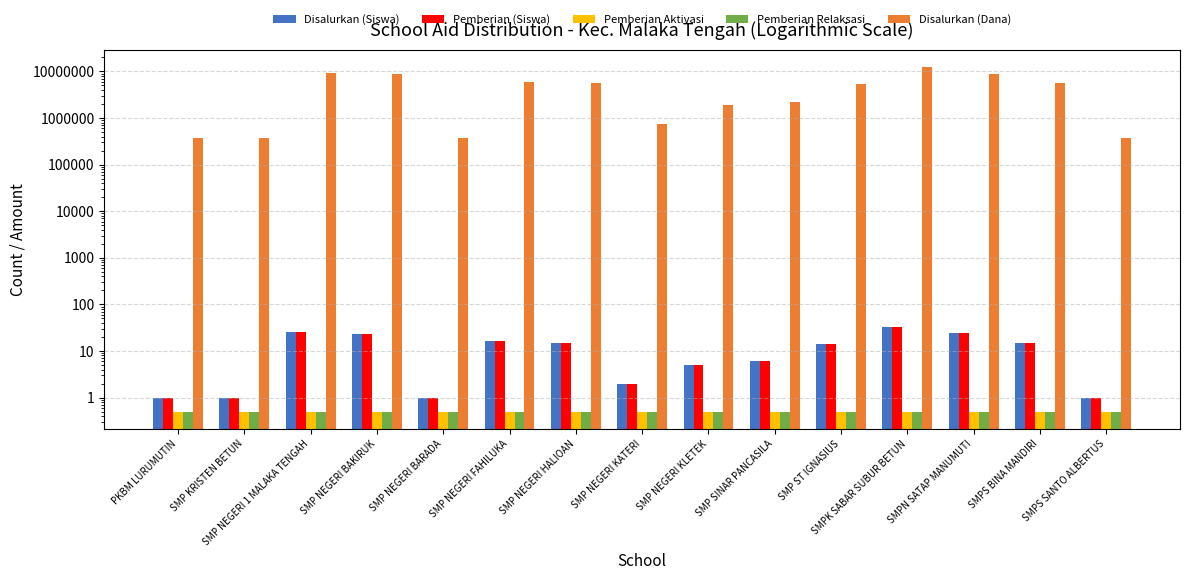

What is the sum of the Disalurkan (Dana) values at SMP NEGERI KLETEK and SMPN SATAP MANUMUTI?

10875000.0